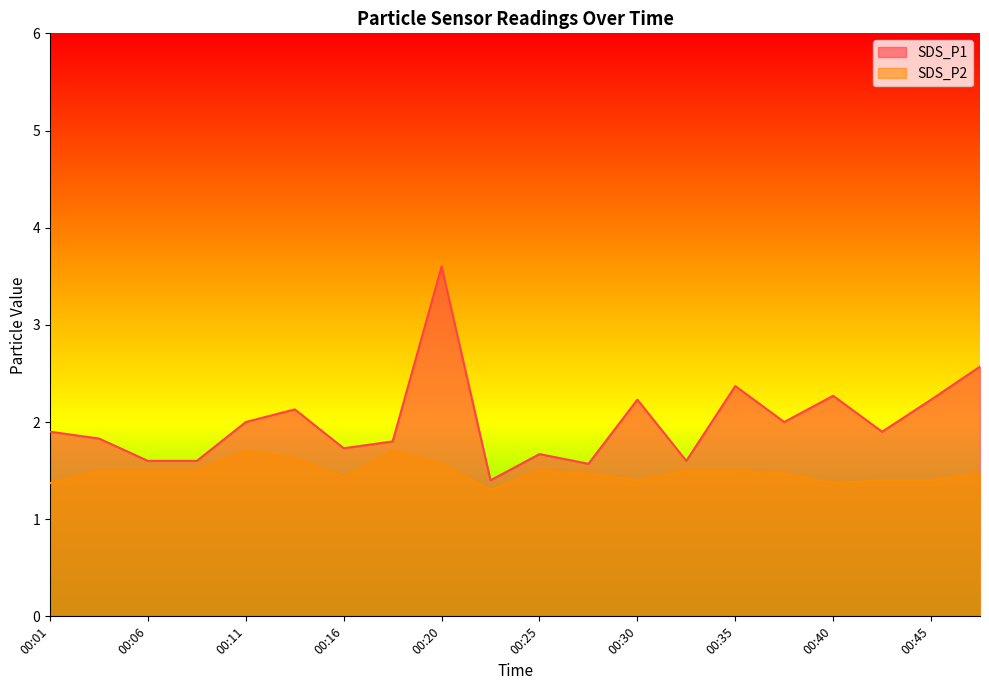

Which series changed the most between 00:35 and 00:45?

SDS_P1